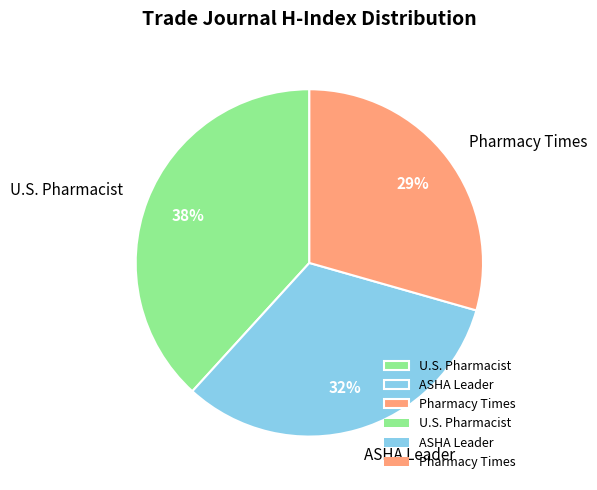

To the nearest percent, what portion does Pharmacy Times represent?

29%